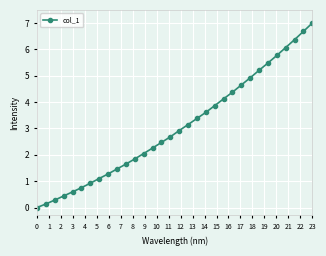

Reading left to right, list all the values displayed in this chart.

0.0	0.1	0.3	0.4	0.6	0.8	0.9	1.1	1.3	1.5	1.6	1.8	2.0	2.3	2.5	2.7	2.9	3.1	3.4	3.6	3.9	4.1	4.4	4.7	4.9	5.2	5.5	5.8	6.1	6.4	6.7	7.0